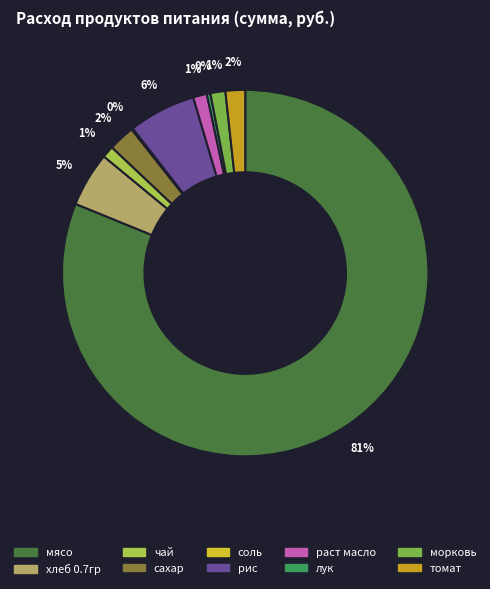

Count the number of slices in the pie.

10